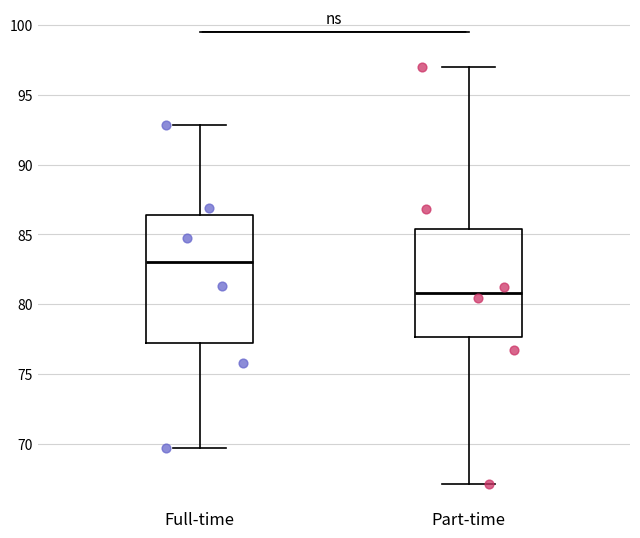

Which box is the tallest, from its lower edge to its upper edge?

Full-time